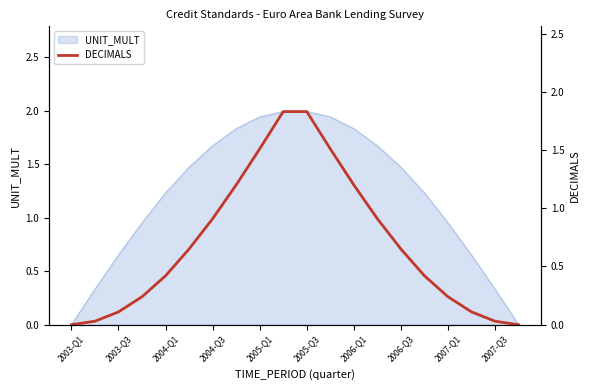

True or false: UNIT_MULT has a value of 0.5 at 2007-Q3.

False